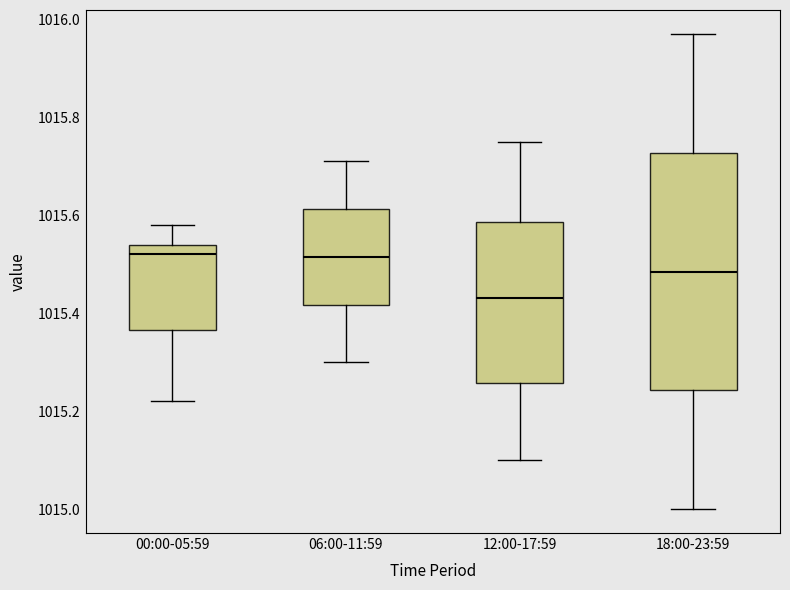

Where is the lower edge of the box for 18:00-23:59 on the y-axis? The values are not printed on the chart, so give them approximately, as read against the axis.

1015.24